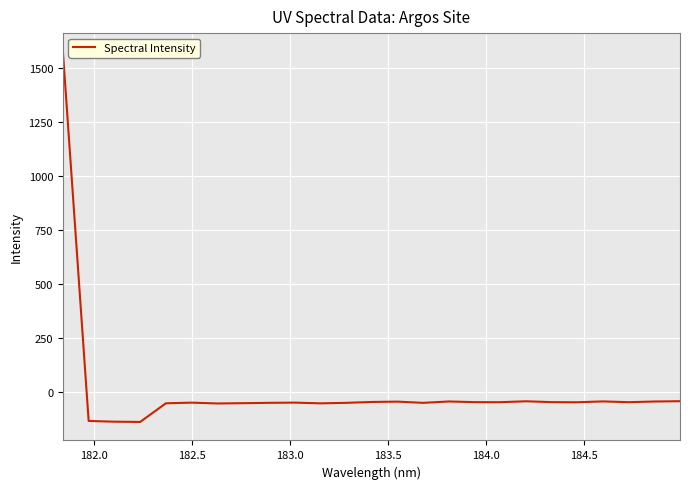

What is the maximum value shown in the chart?

1578.2